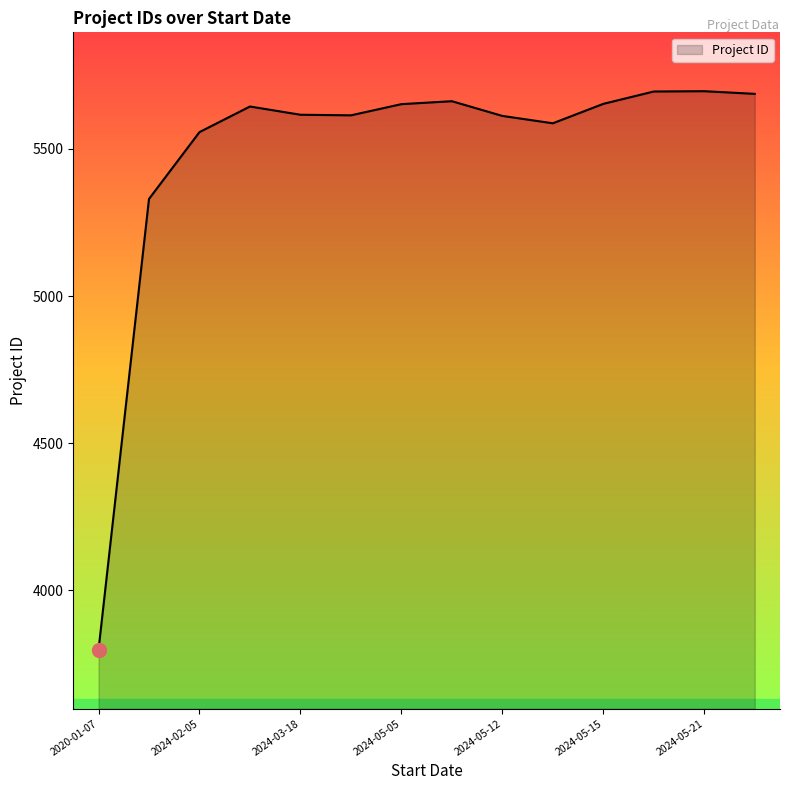

What is the maximum value shown in the chart?

5696